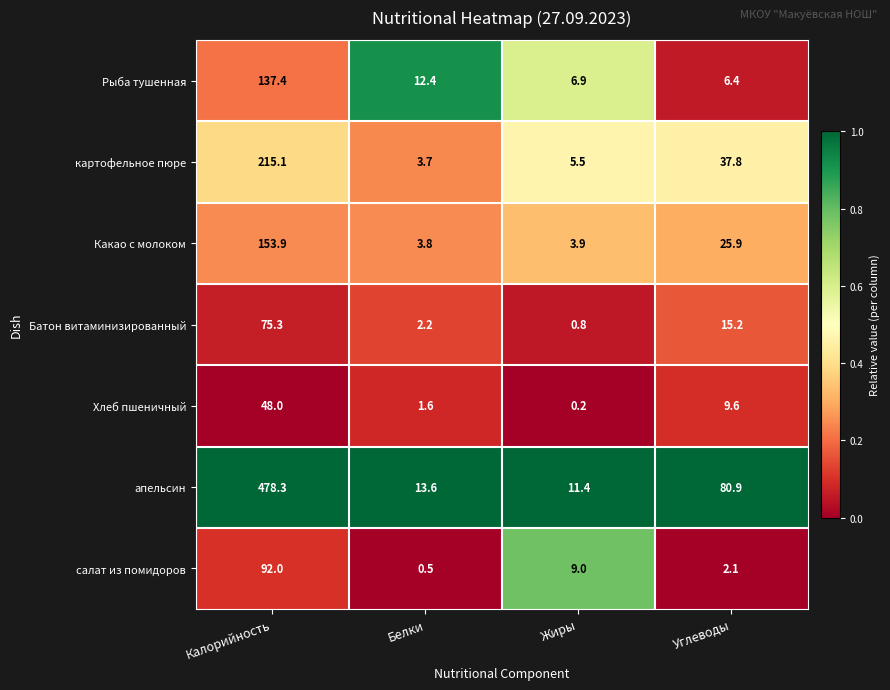

What is the sum of the Хлеб пшеничный values at Жиры and Белки?

1.8